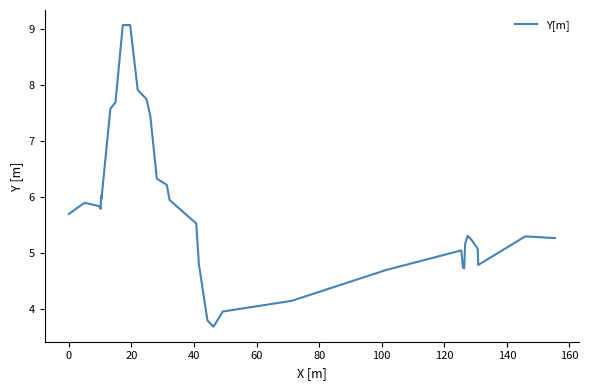

How many interior local valleys (lower than both neighbors) does the data have?

5